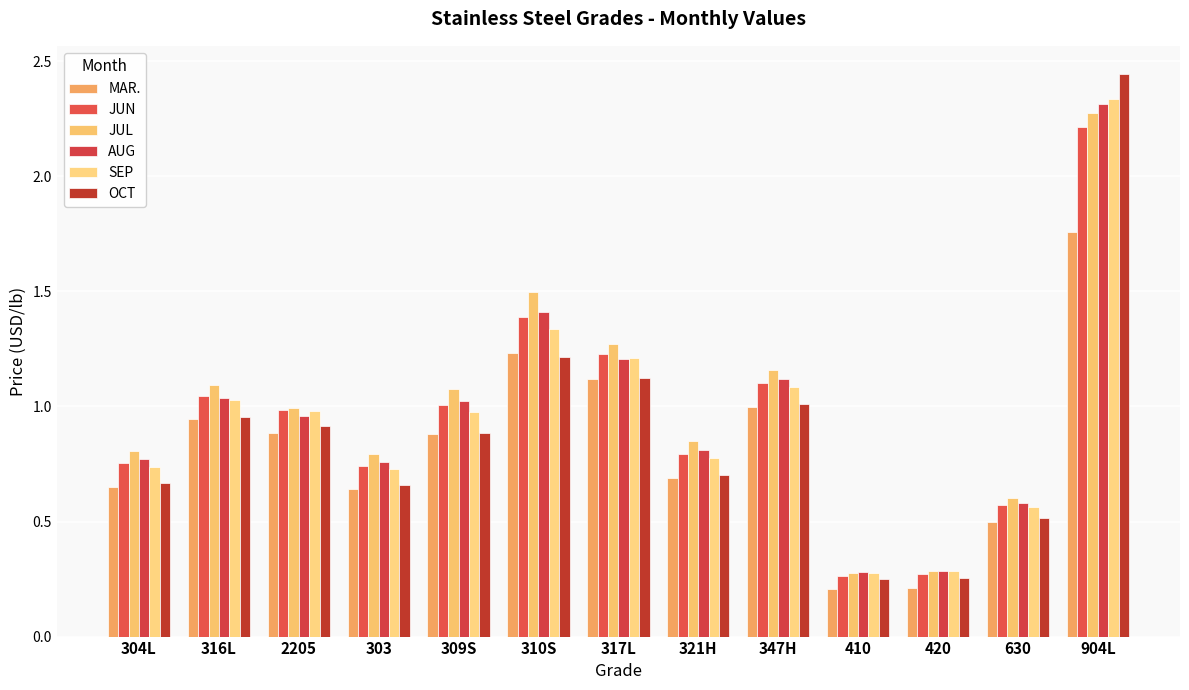

How many groups of bars are there?

13